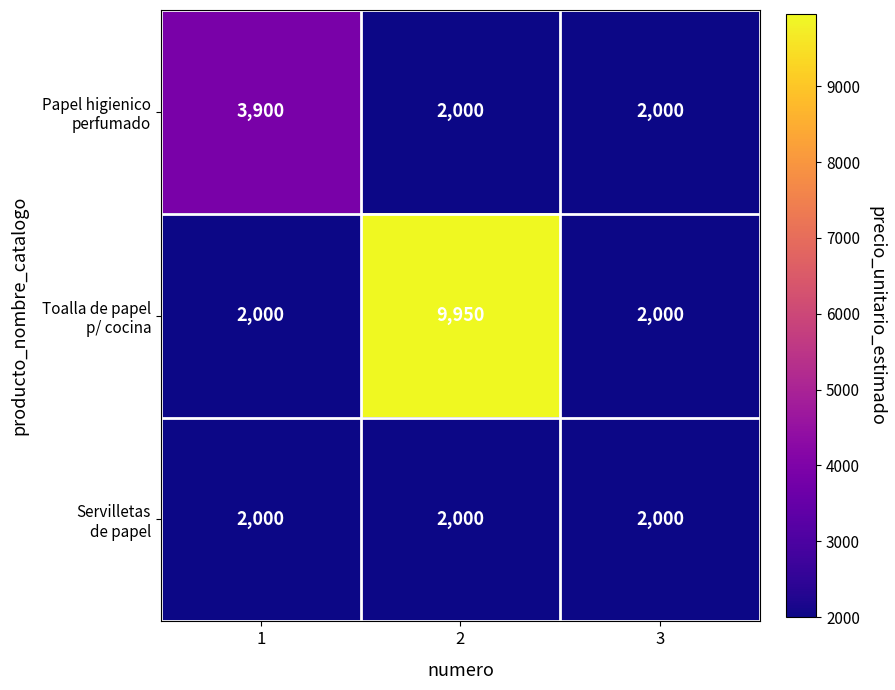

At how many categories does at least one series exceed 7727?

1